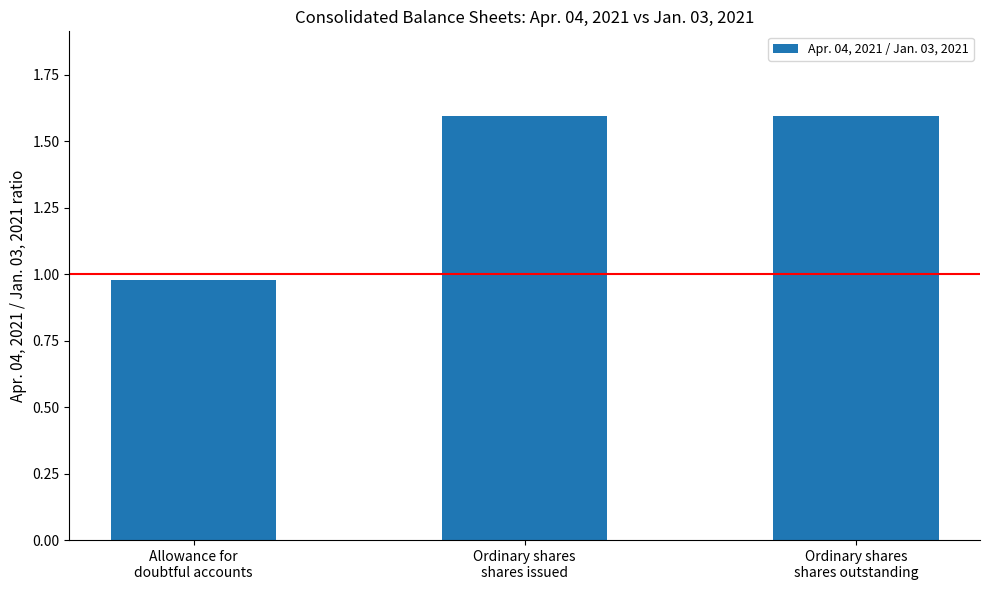

What is the value of the 2nd bar from the left?

1.6